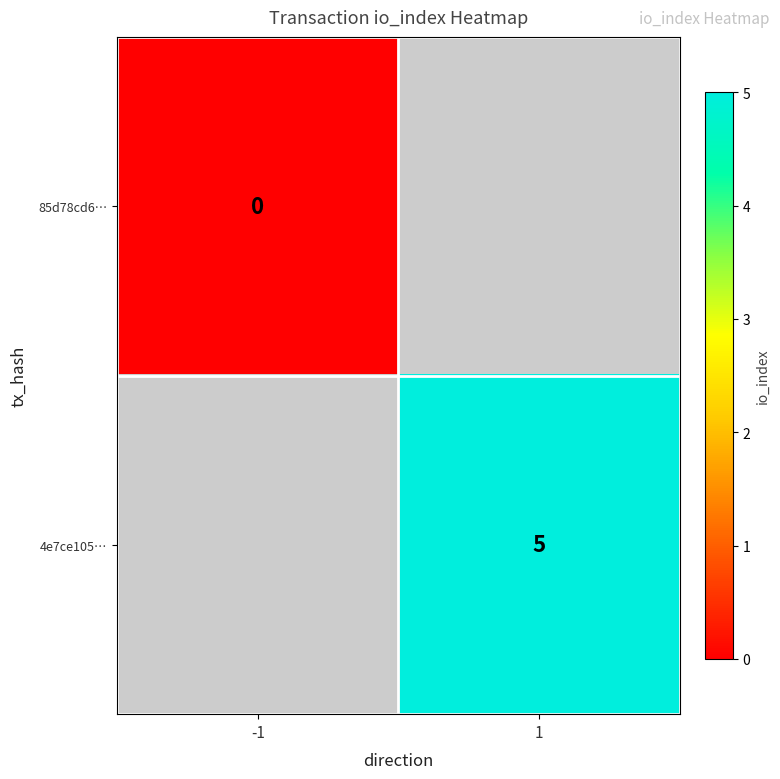

At which category does the chart reach its minimum across all series?

-1